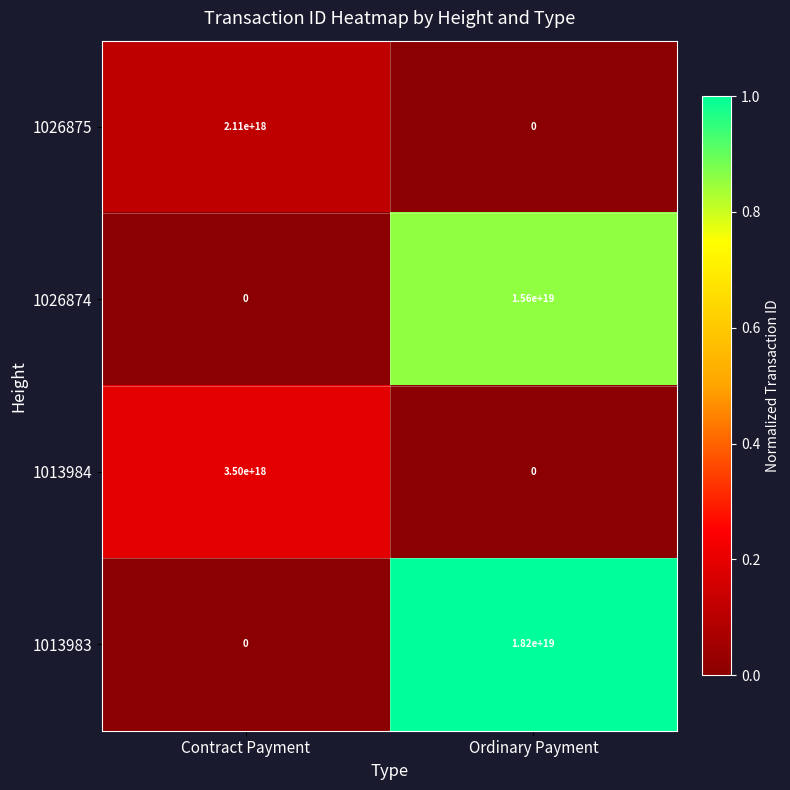

Which series has the largest total across all categories?

1013983